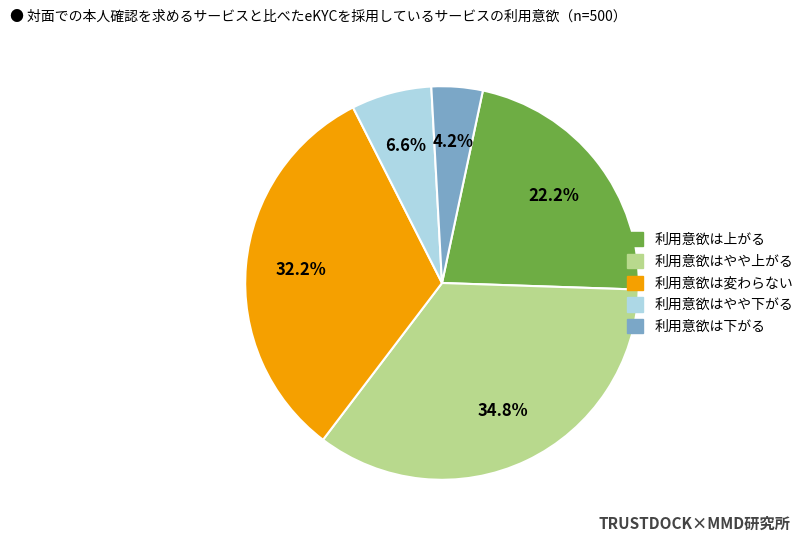

What is the largest slice in the pie chart?

利用意欲はやや上がる